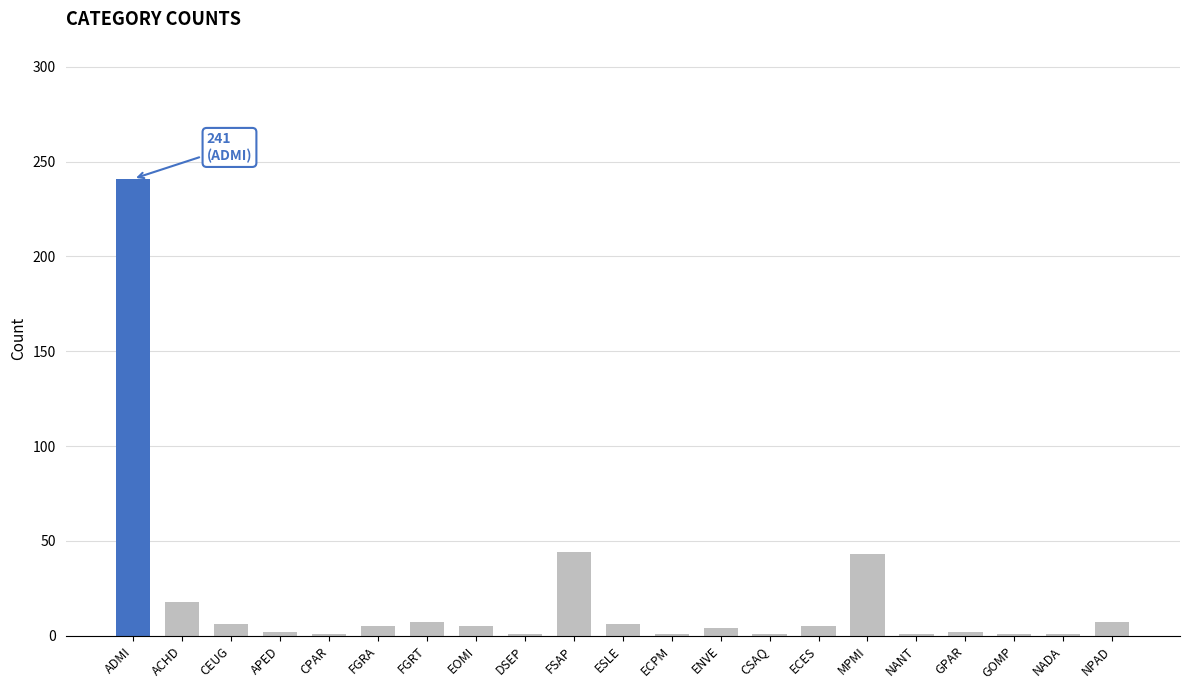

What is the sum of all values?

402